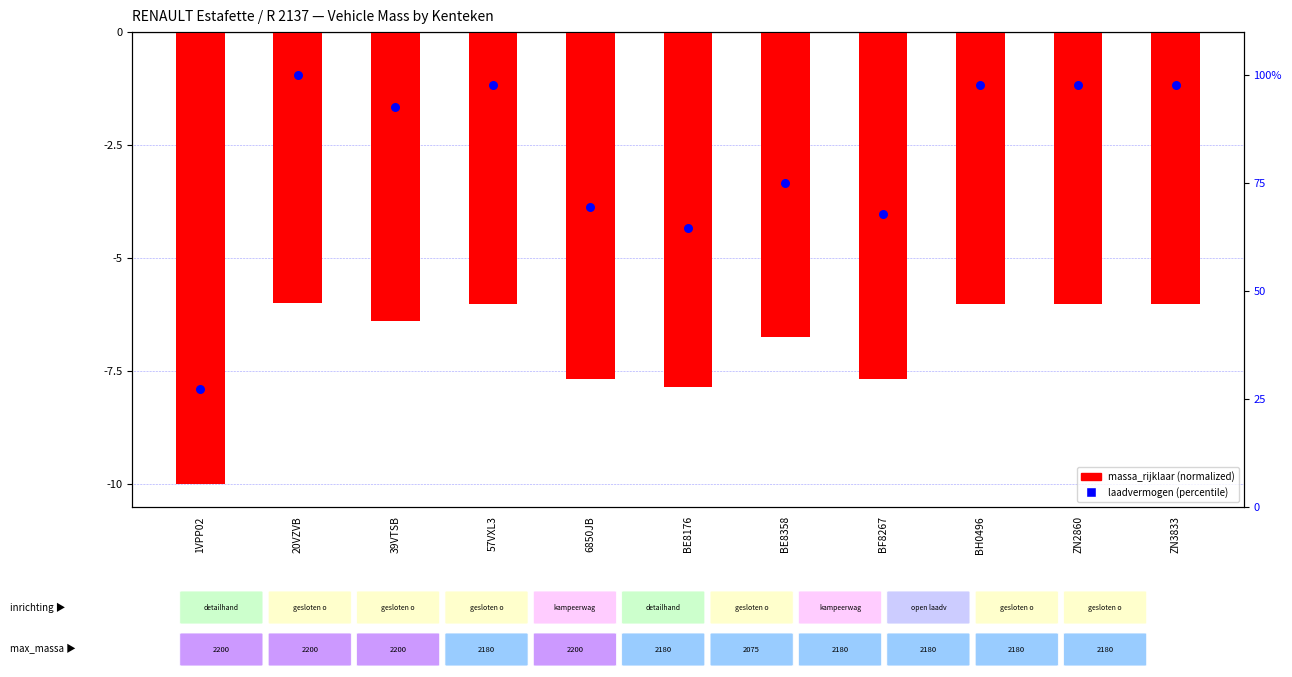

What is the total value across all series at ZN3833?

91.7